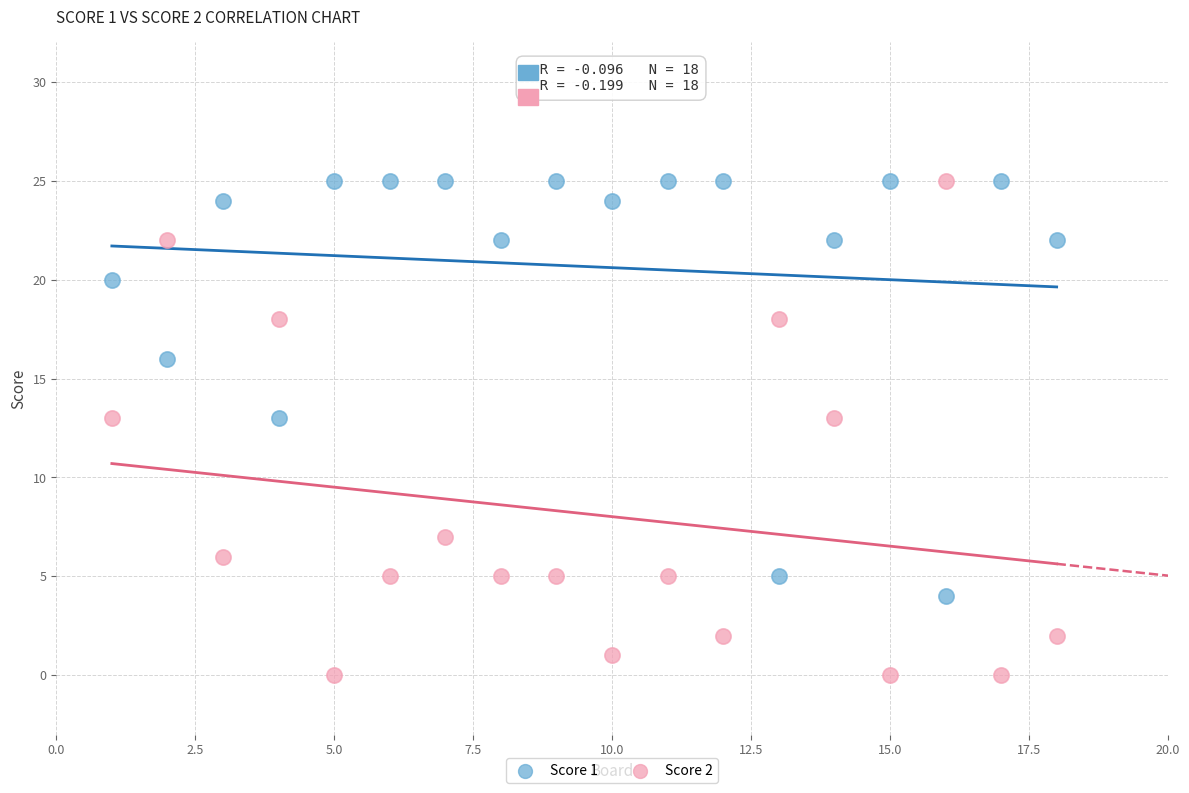

Across all data points, what is the range of Y values (max minus min)?

25